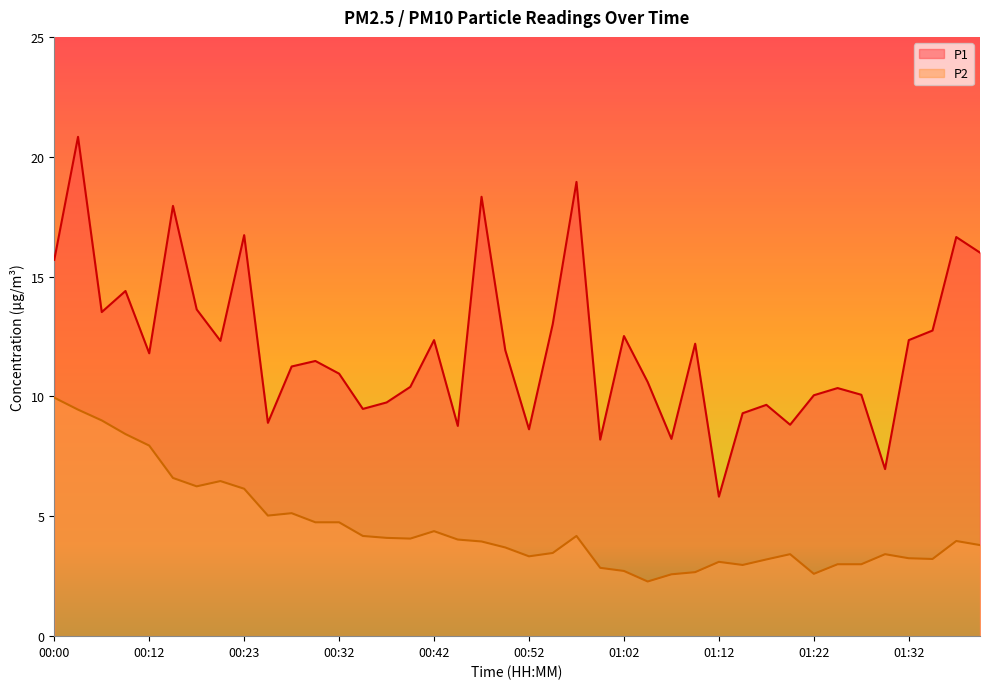

In P2, how many points are higher than both neighbors (excluding endpoints)?

8